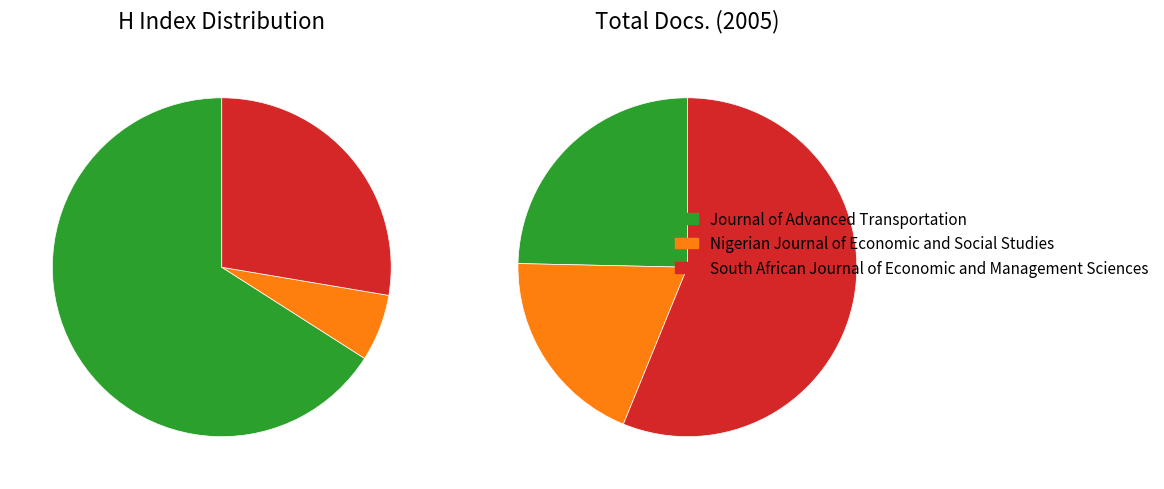

Which slice is the smallest?

Nigerian Journal of Economic and Social Studies